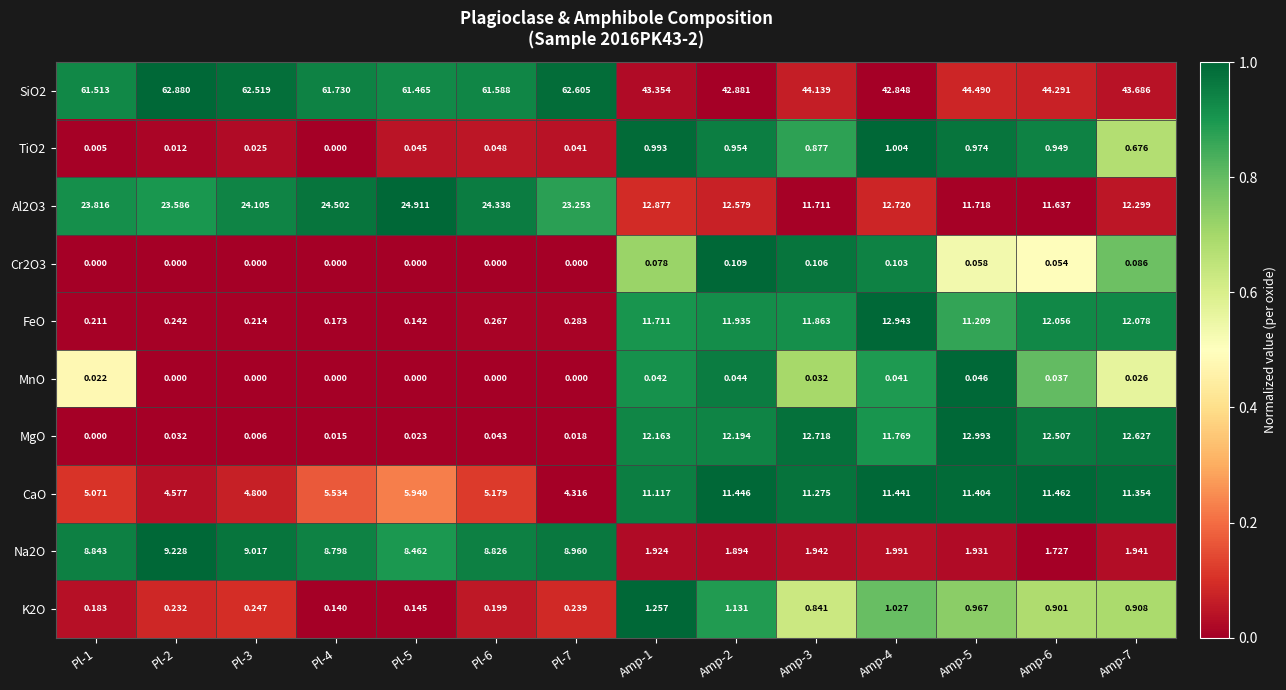

What is the greatest value displayed?

62.9